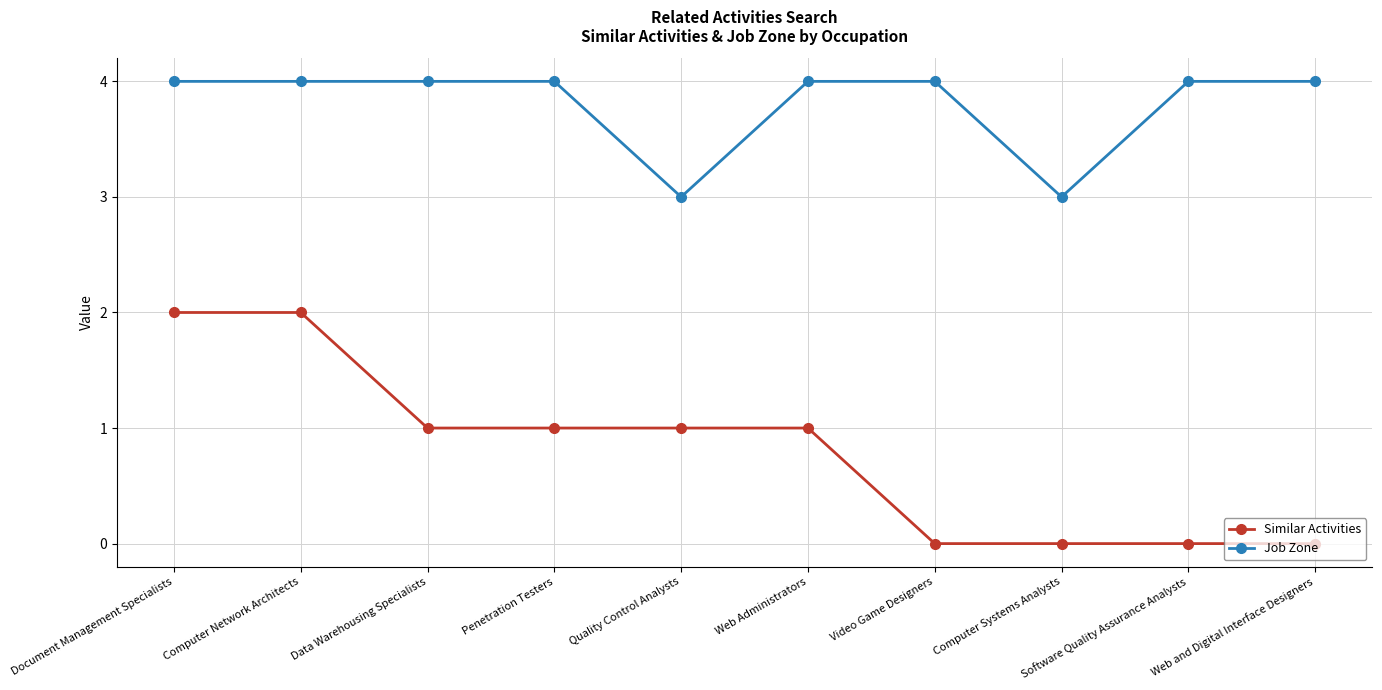

True or false: Job Zone and Similar Activities intersect in this chart.

False